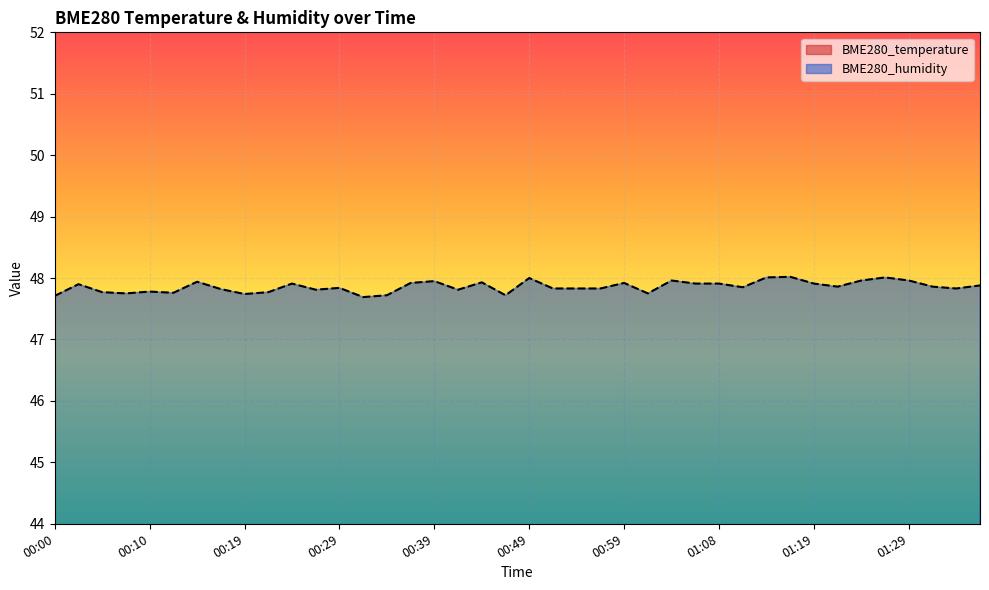

At 01:08, list the series in order from largest to smallest.

BME280_humidity, BME280_temperature